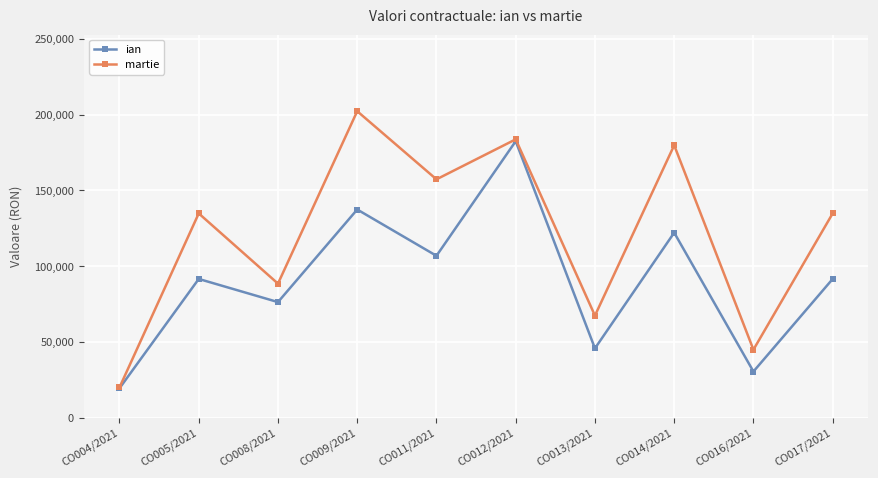

List the series in order of their peak value, lowest first.

ian, martie